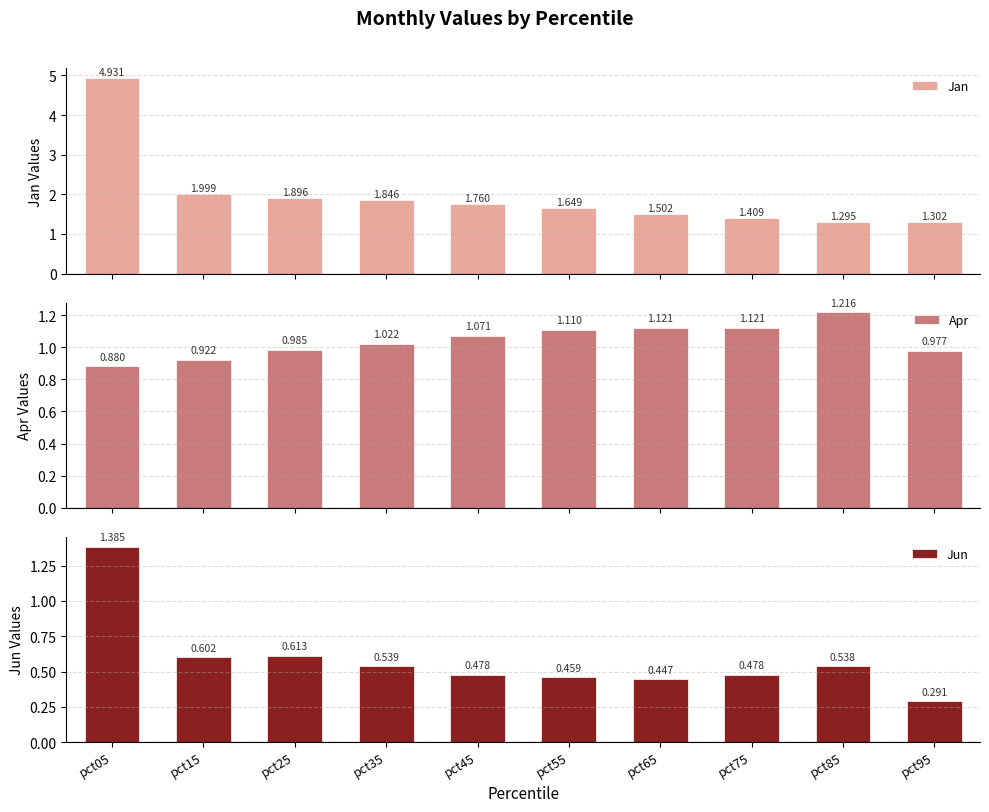

The value of Apr at pct25 is 1.0. True or false?

True